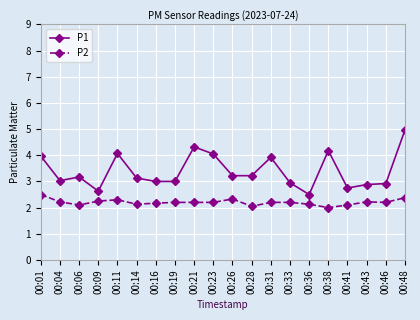

True or false: P2 and P1 cross at least once.

False